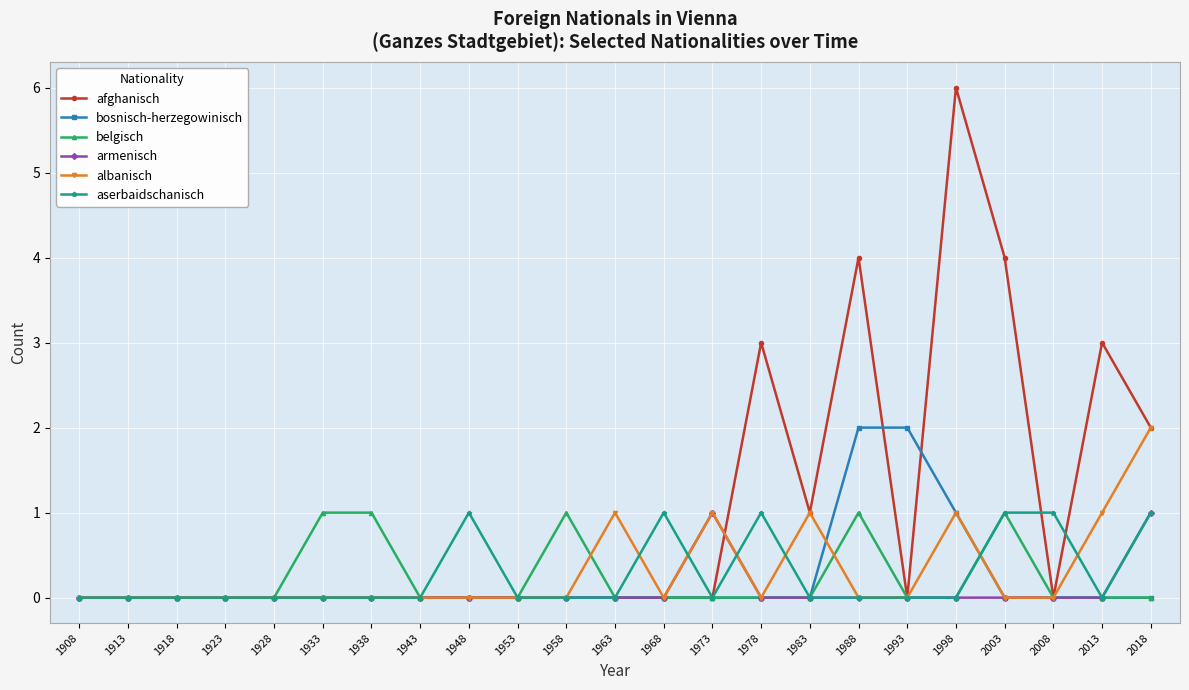

What is the difference between the maximum and second lowest values in the belgisch series?

1